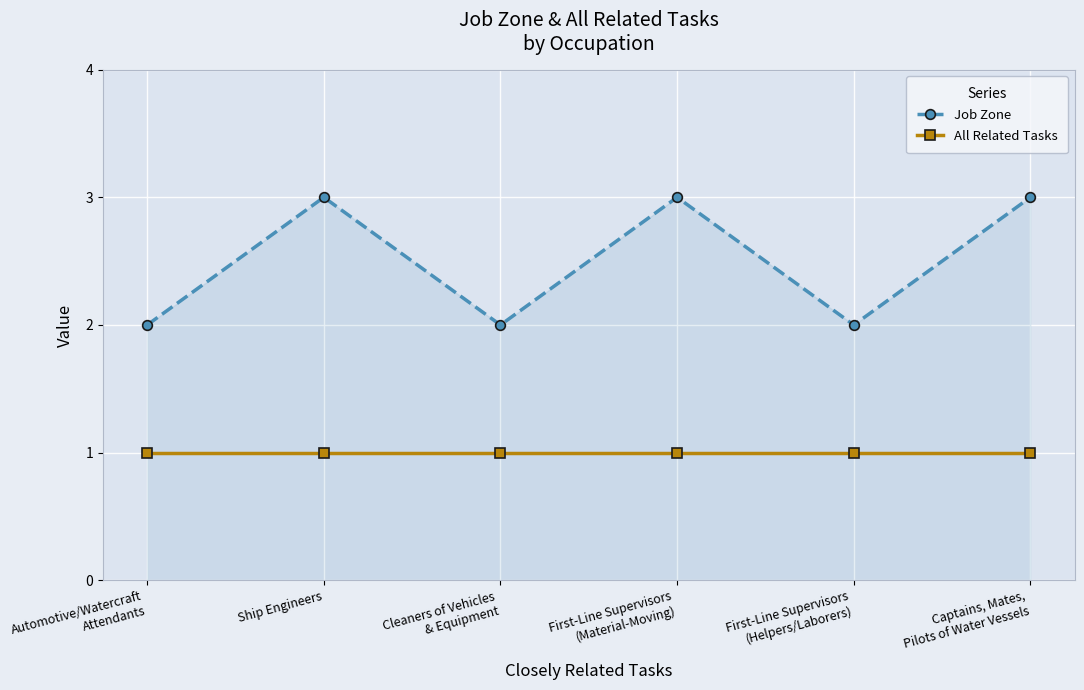

Rank the series by their average value, from lowest to highest.

All Related Tasks, Job Zone